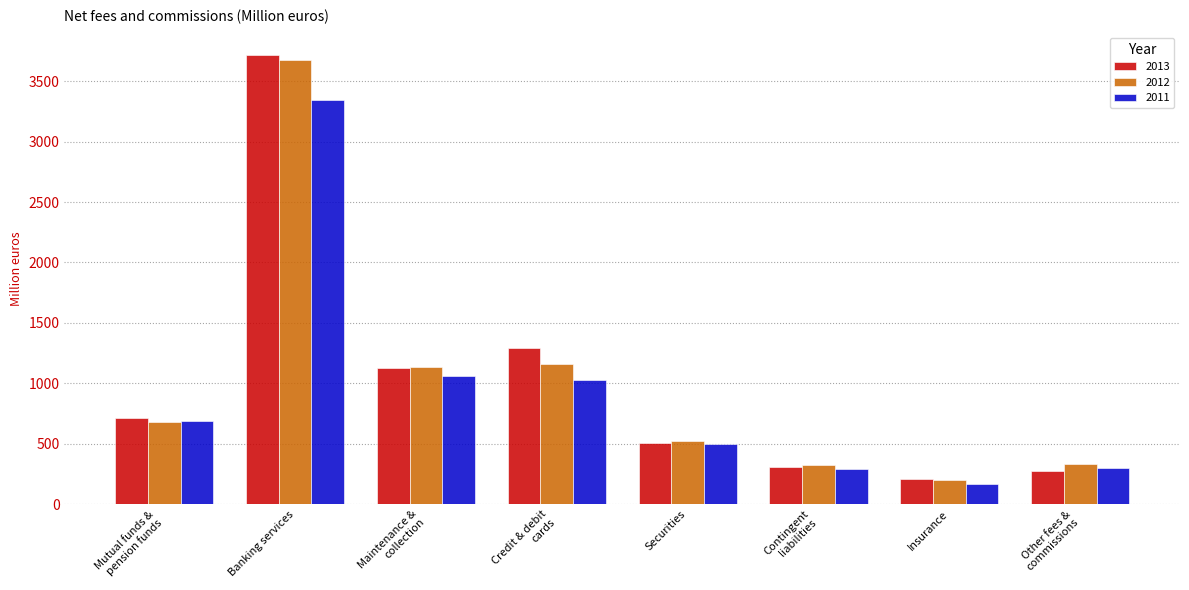

What is the difference between the second highest and minimum values in the 2013 series?

1080.5